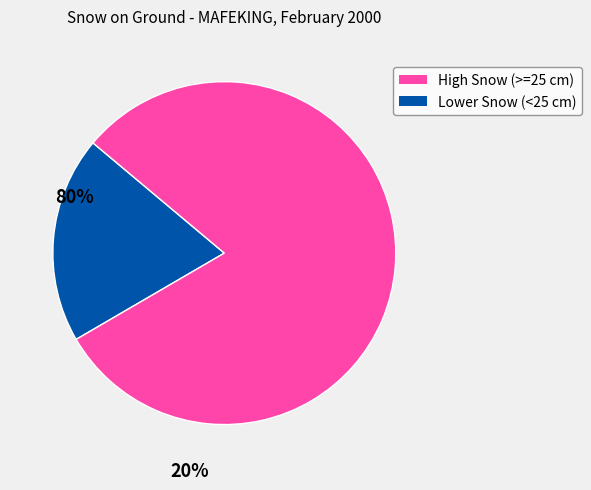

Does any single category account for the majority?

Yes